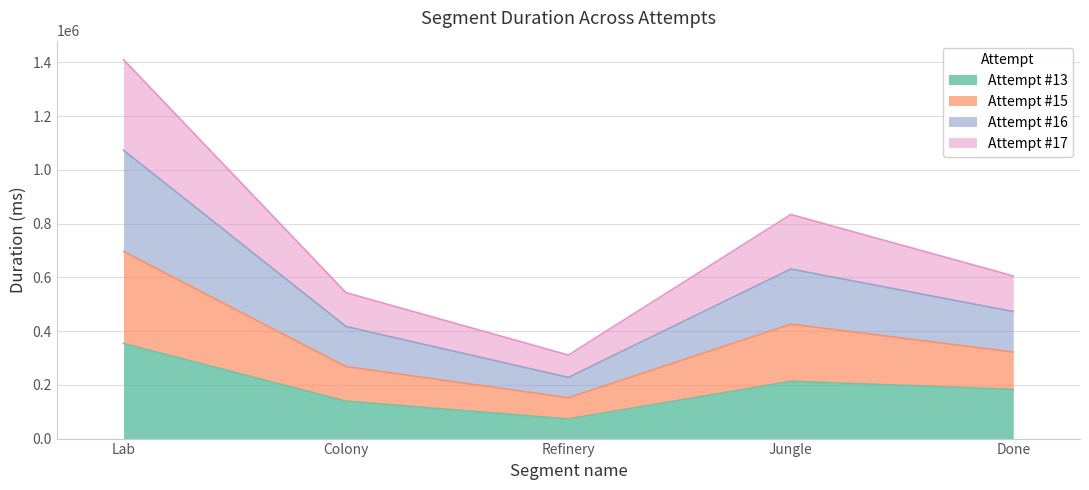

At how many categories does at least one series exceed 704913?

2